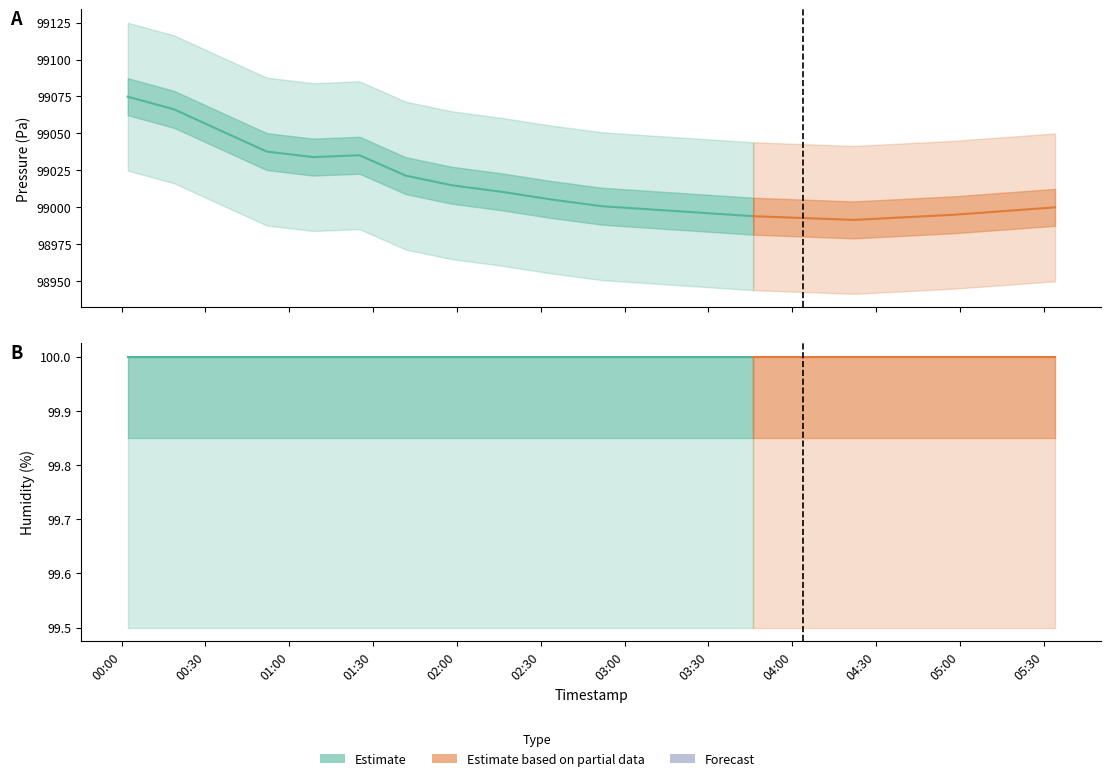

Where does the pressure_lower series first go above 98955?

00:02